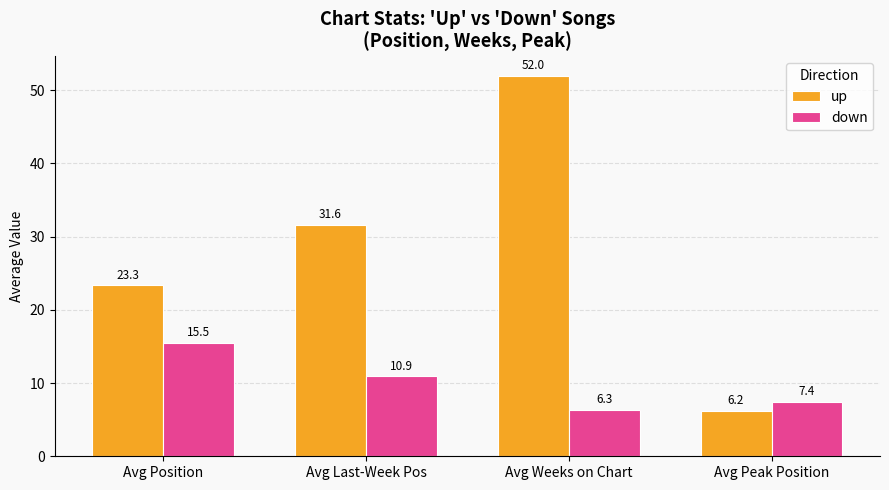

What is the difference between the highest and lowest values at Avg Position?

7.8